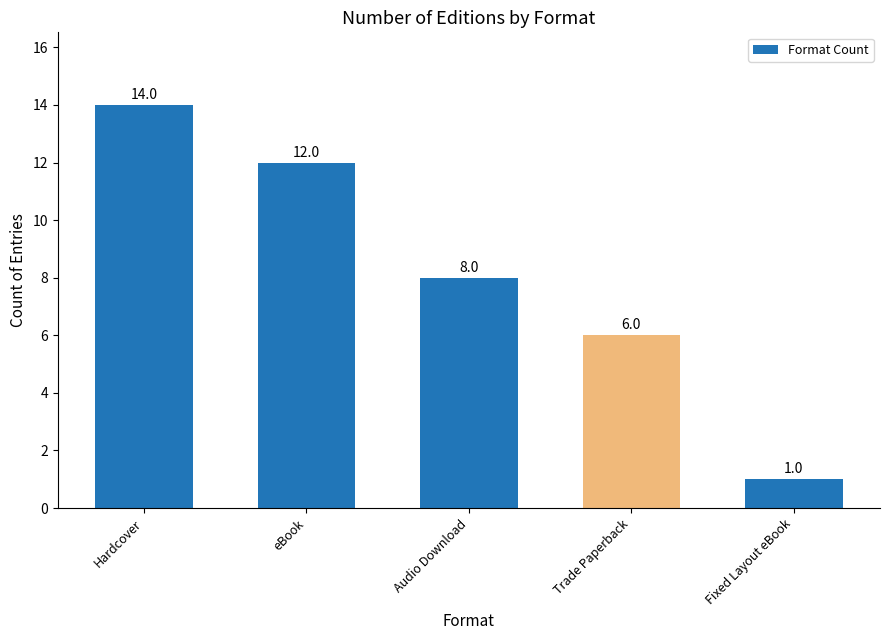

What is the label of the 4th bar from the right?

eBook